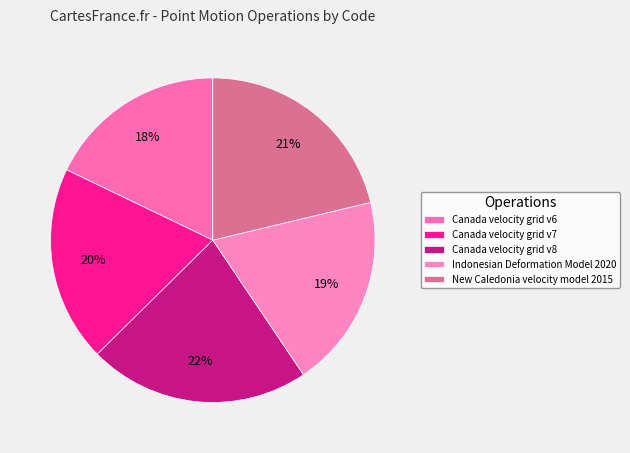

What is the change in value from Canada velocity grid v6 to Indonesian Deformation Model 2020?

+699